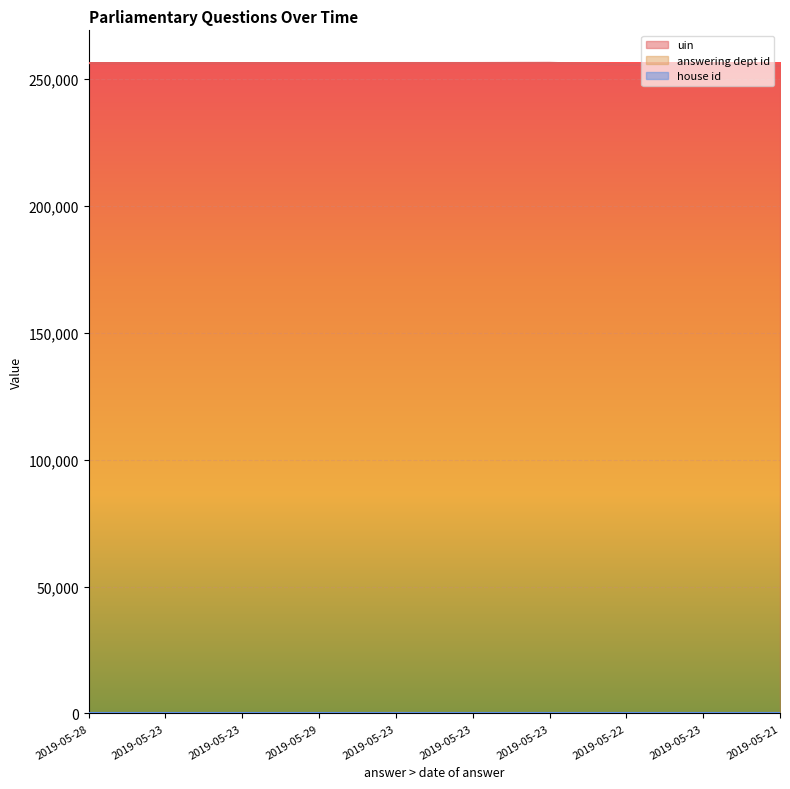

How many lines are shown in the chart?

3